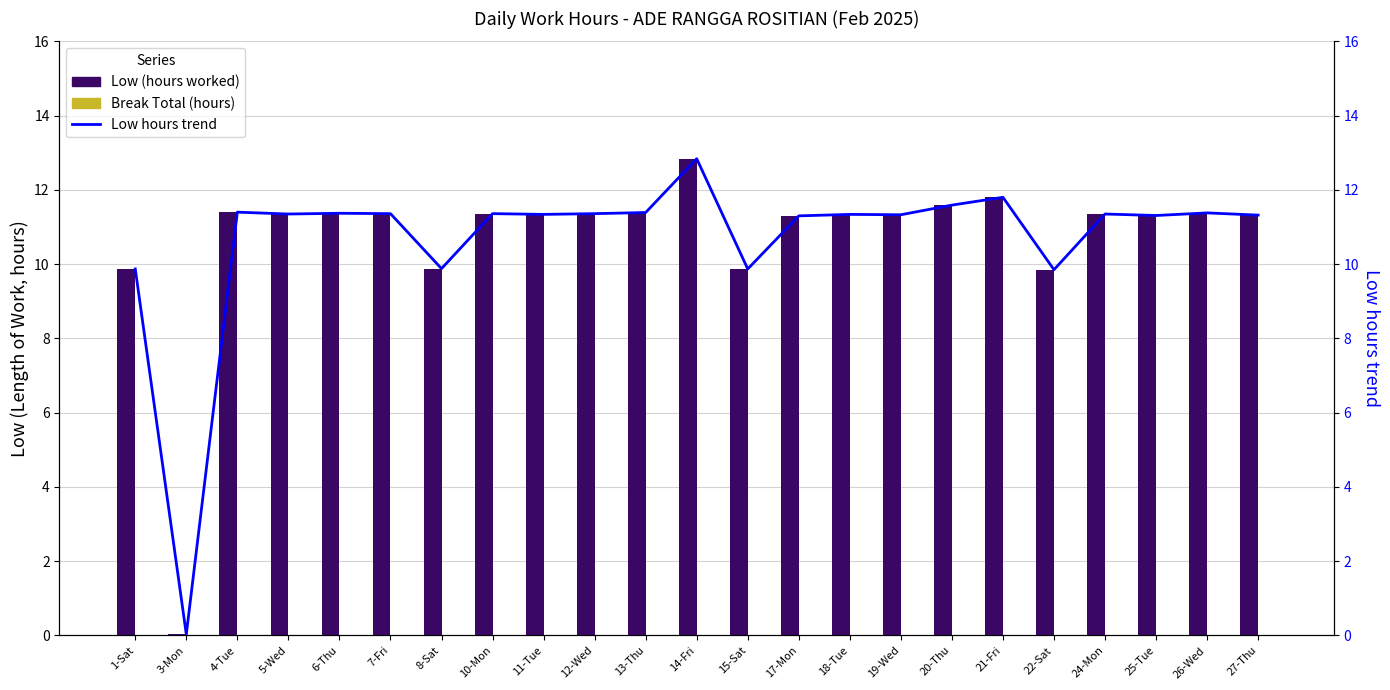

Rank the categories by Low (hours worked) value from highest to lowest.

14-Fri, 21-Fri, 20-Thu, 4-Tue, 13-Thu, 26-Wed, 6-Thu, 7-Fri, 10-Mon, 12-Wed, 5-Wed, 24-Mon, 11-Tue, 18-Tue, 19-Wed, 27-Thu, 25-Tue, 17-Mon, 8-Sat, 1-Sat, 15-Sat, 22-Sat, 3-Mon